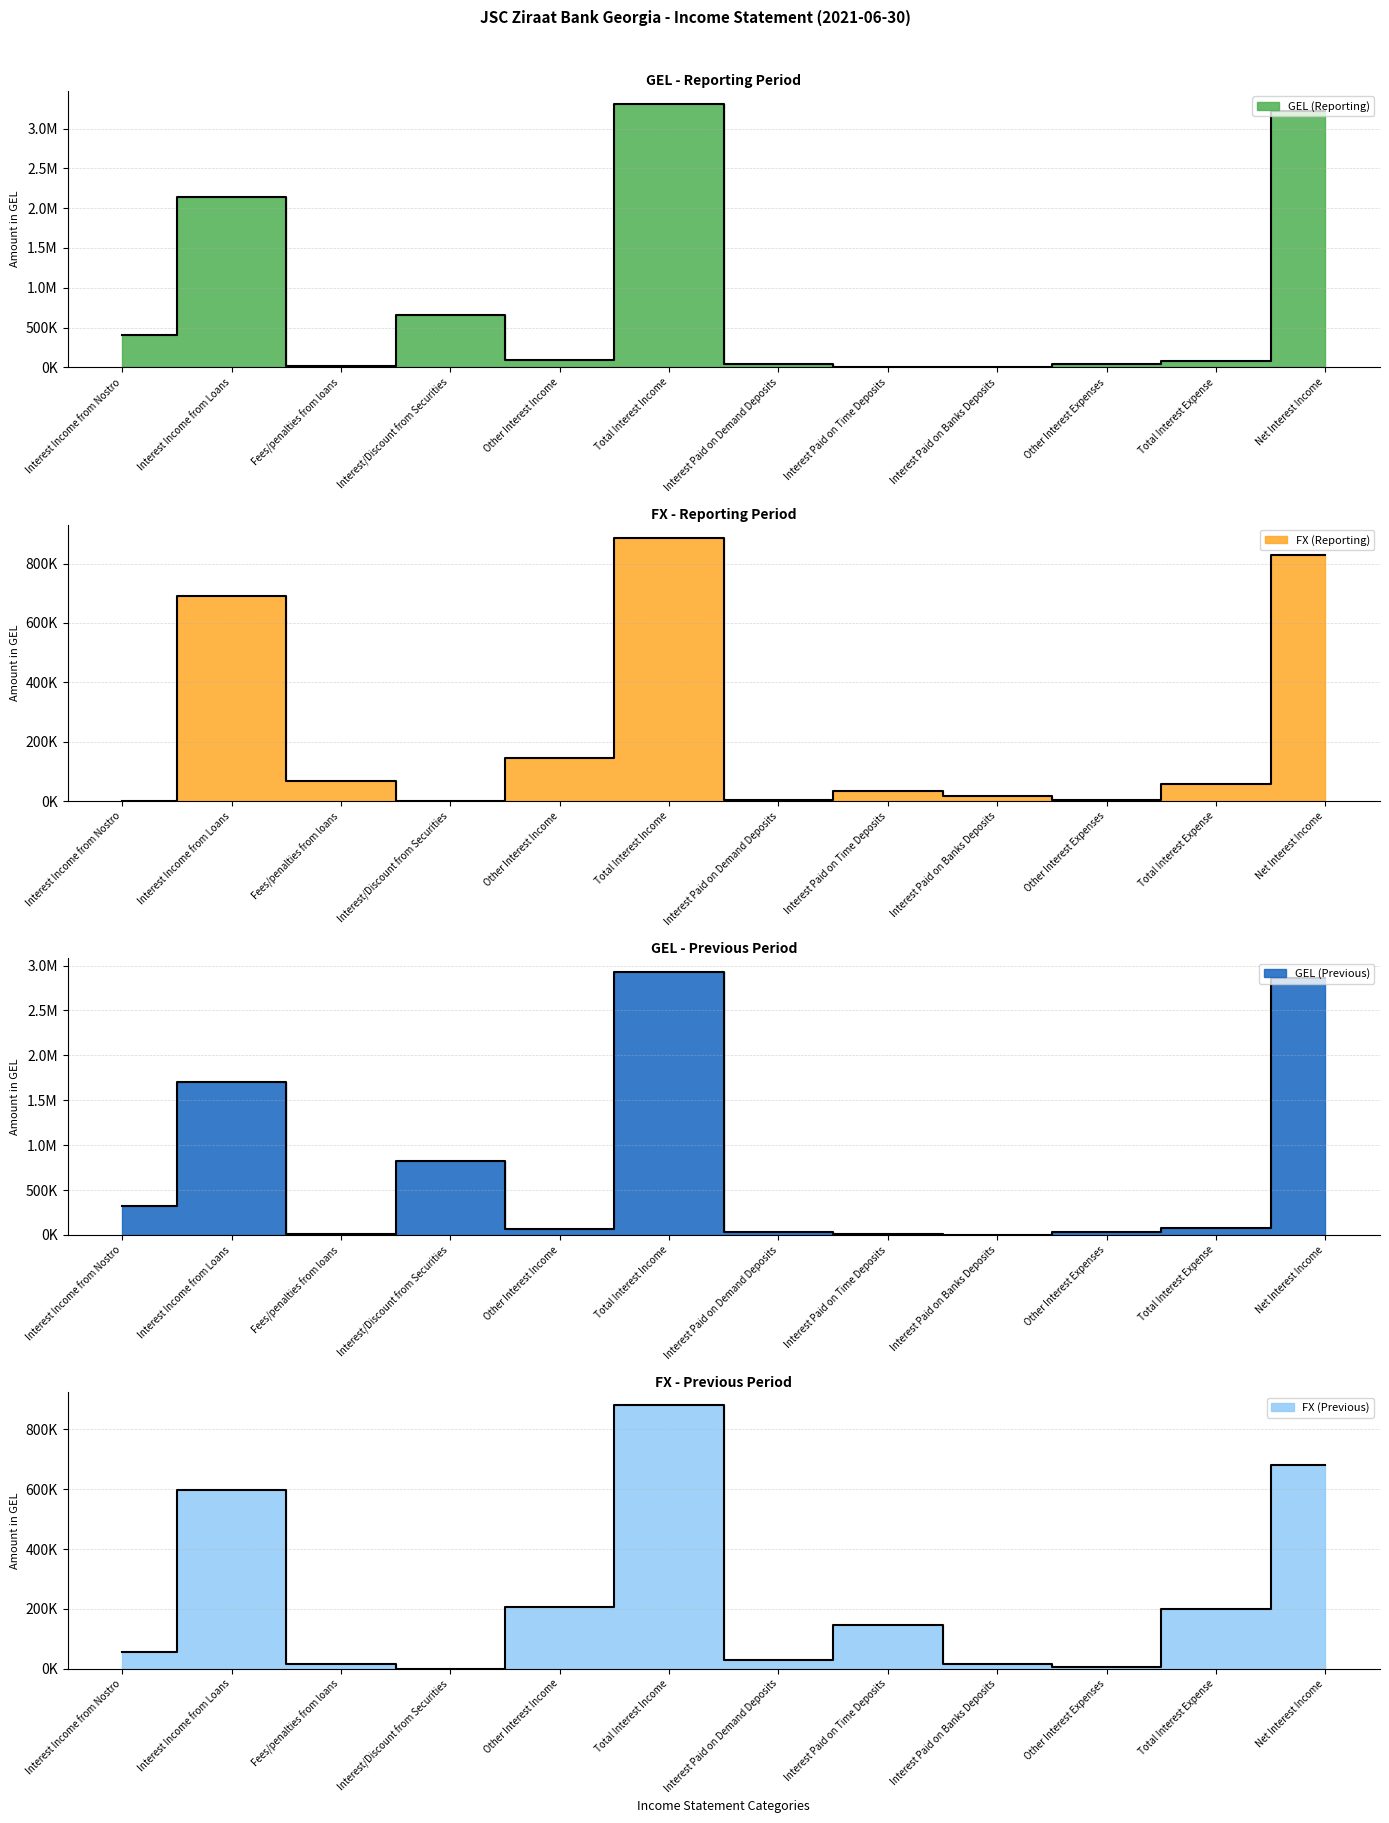

List the labels in order of FX (Reporting) value, smallest first.

Interest Income from Nostro, Interest/Discount from Securities, Interest Paid on Demand Deposits, Other Interest Expenses, Interest Paid on Banks Deposits, Interest Paid on Time Deposits, Total Interest Expense, Fees/penalties from loans, Other Interest Income, Interest Income from Loans, Net Interest Income, Total Interest Income